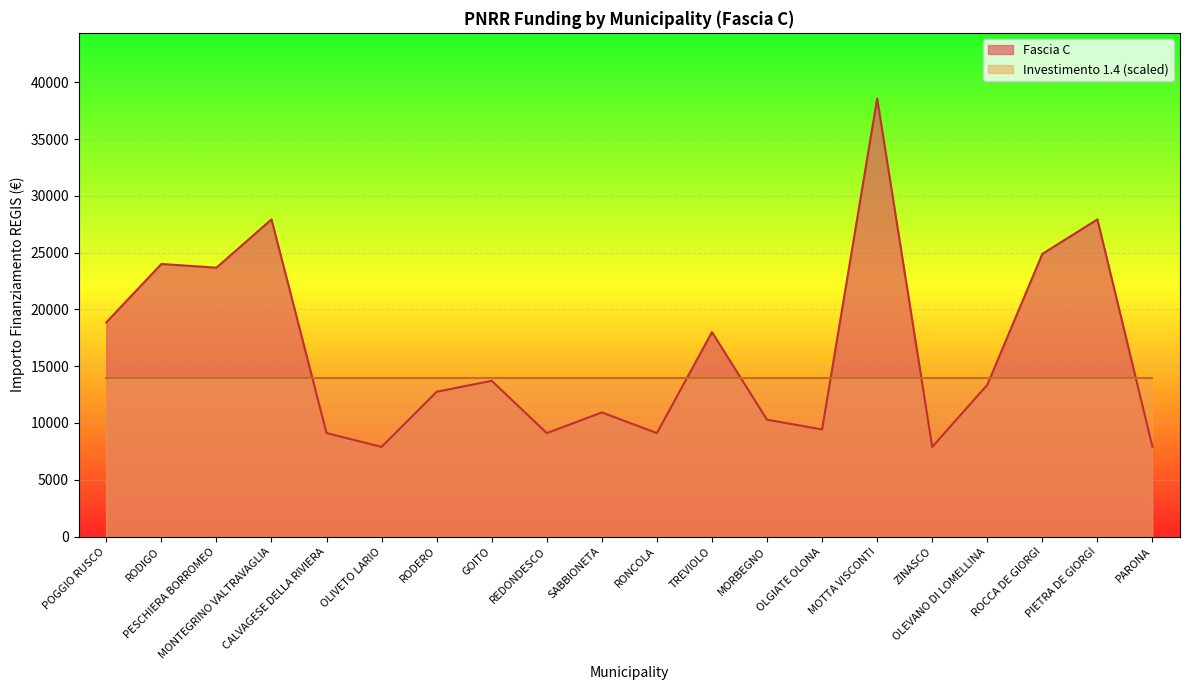

What is the difference between the second highest and minimum values?

20031